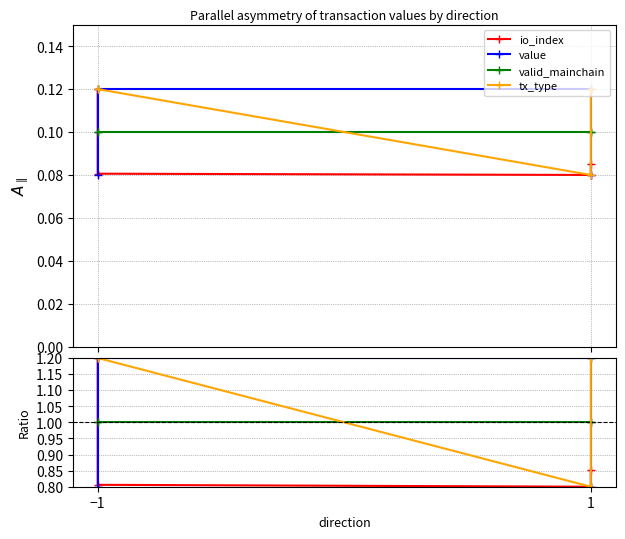

Is it true that io_index equals 0.8 at −1?

True